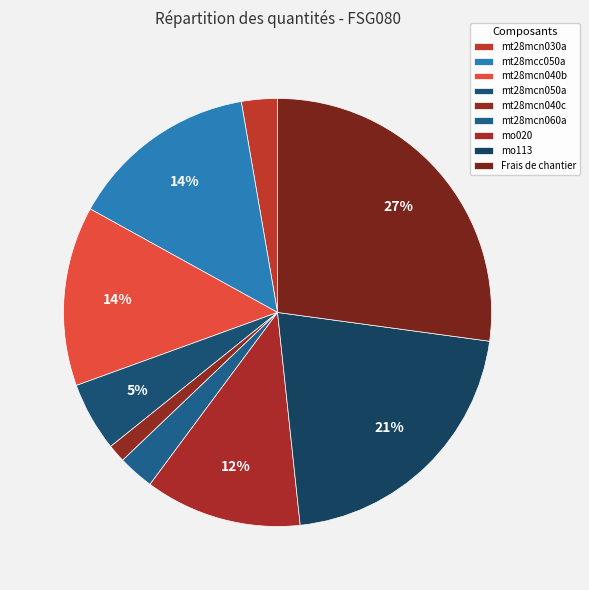

What is the change in value from mt28mcn060a to mo113?

+1.4